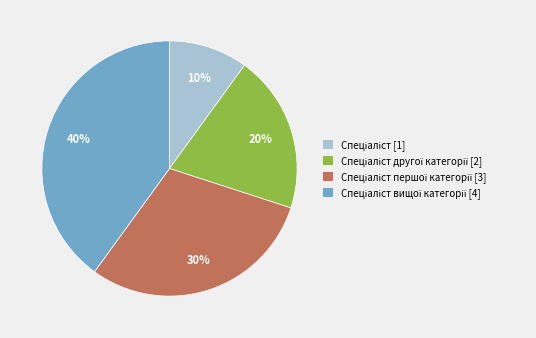

Is there a majority slice in this chart?

No